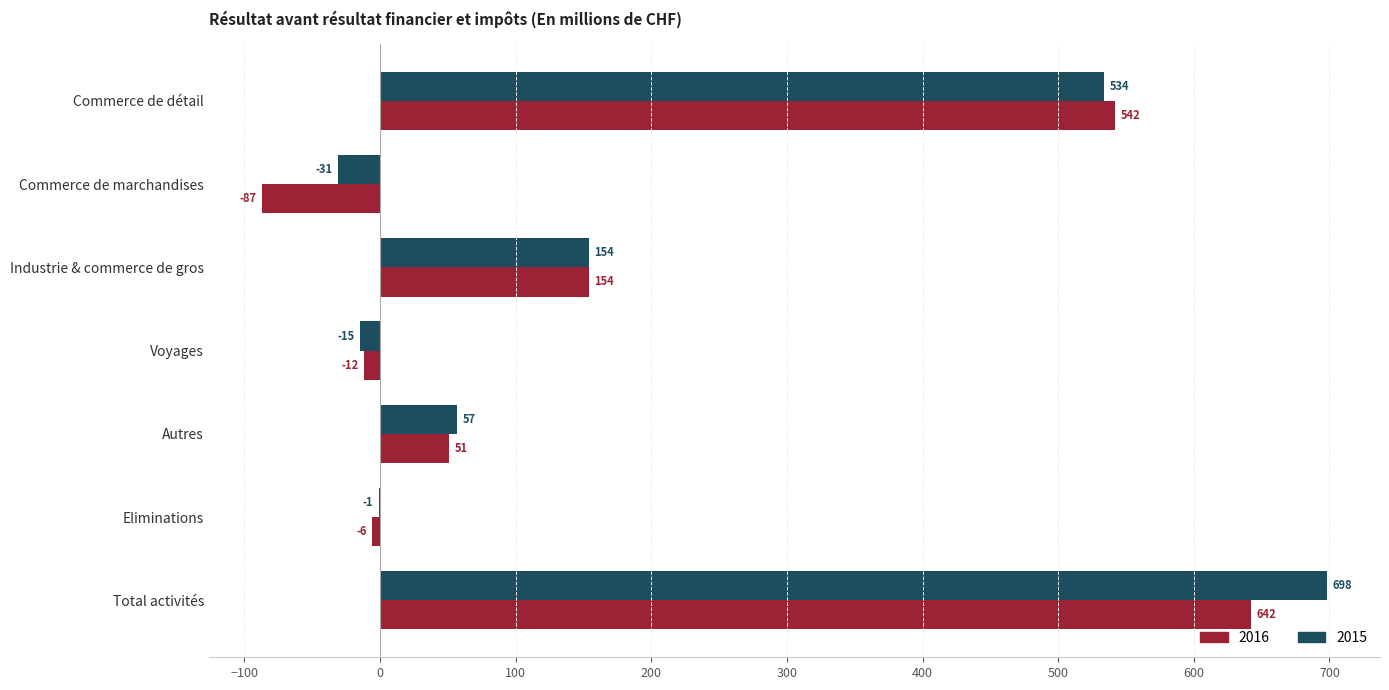

At which category is the sum across all series the highest?

Total activités